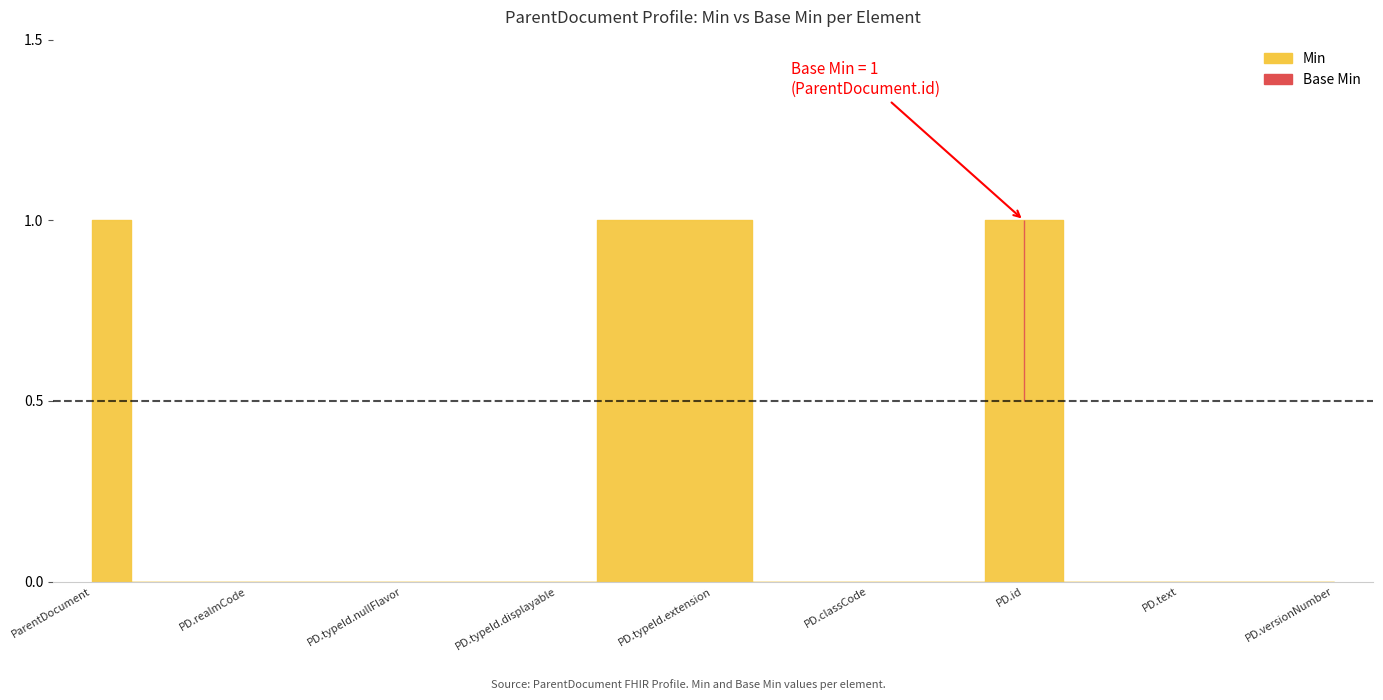

What is the difference between the maximum and minimum values in the Base Min series?

1